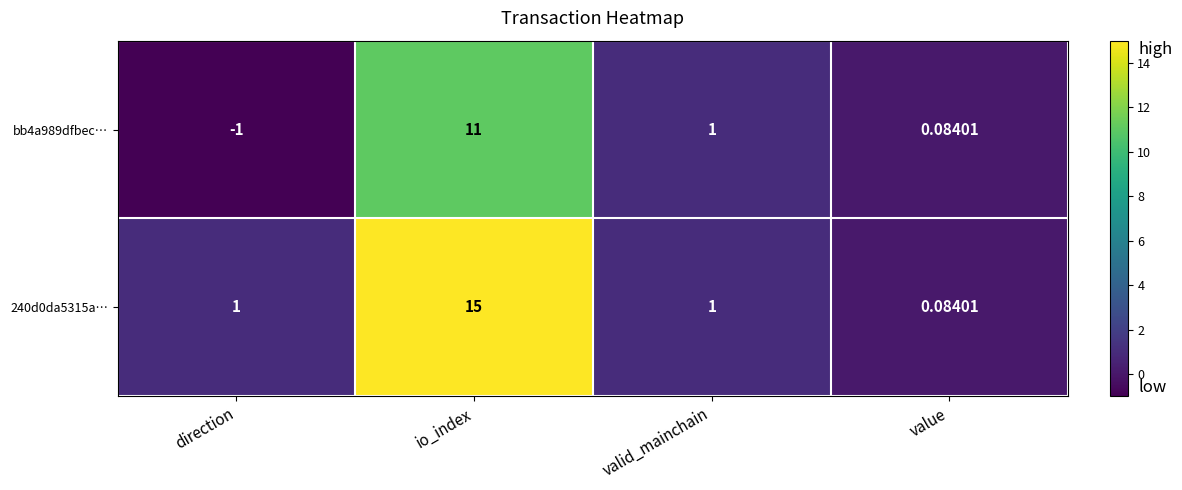

At which category does the chart reach its minimum across all series?

direction